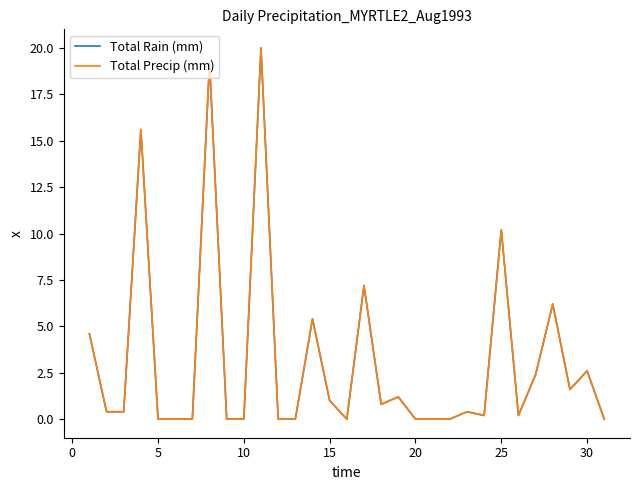

How many interior local peaks does the Total Precip (mm) series have?

10